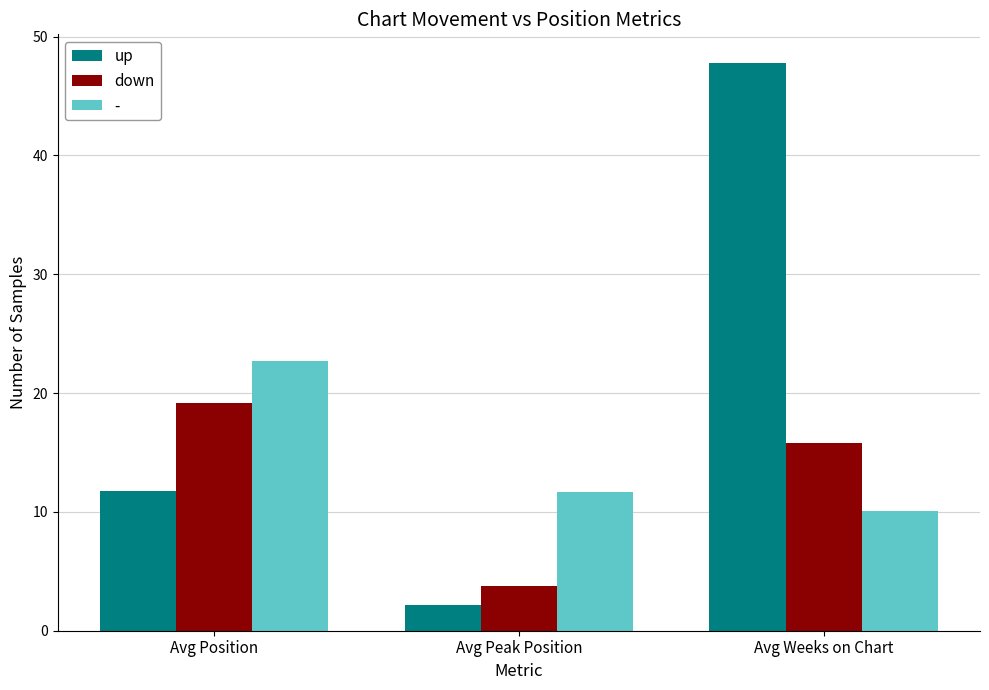

What is the sum of all down values?

38.8